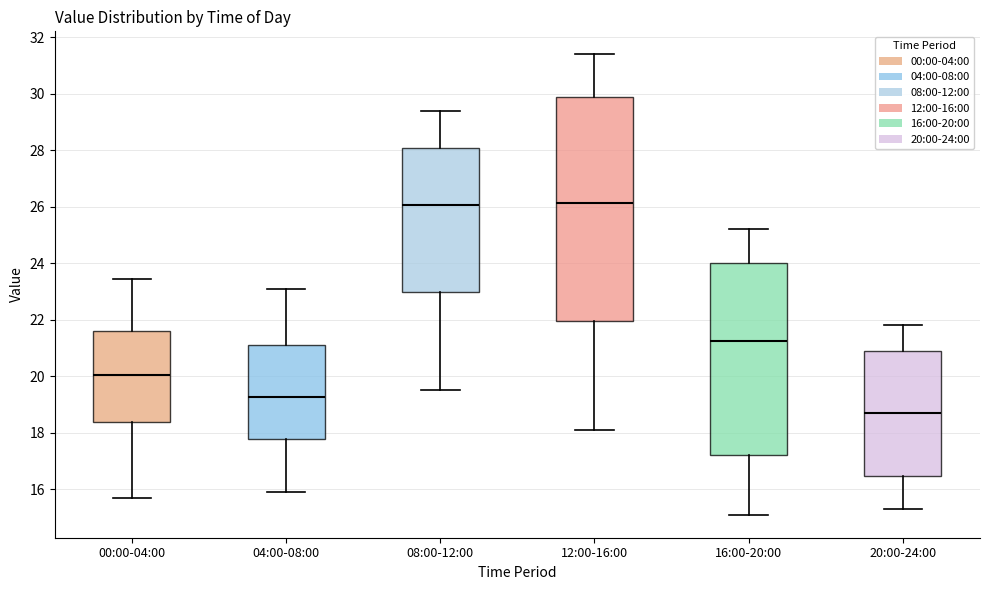

Which box's median line is the lowest?

20:00-24:00